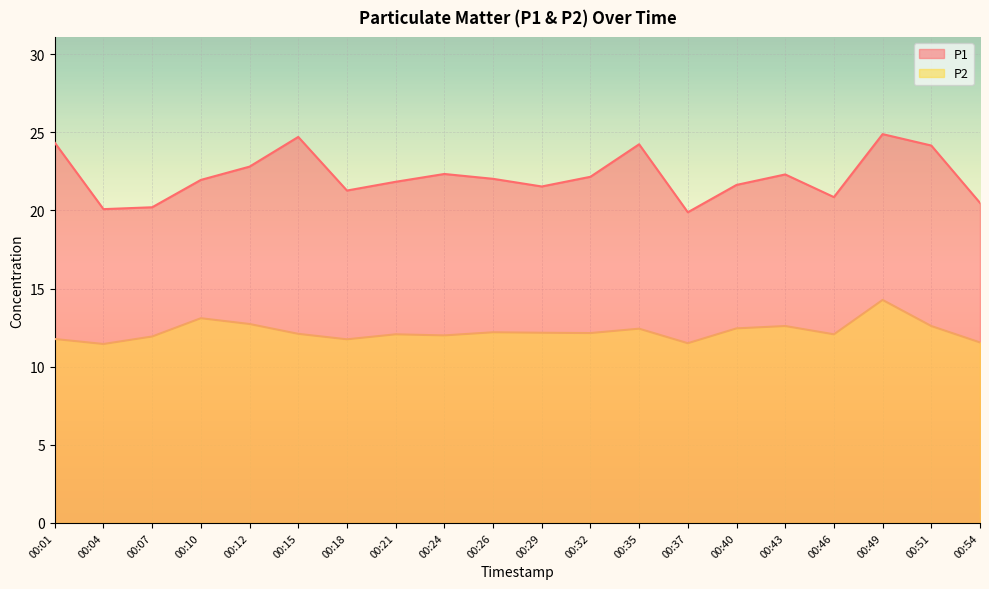

What is the lowest value of the P2 series?

11.4